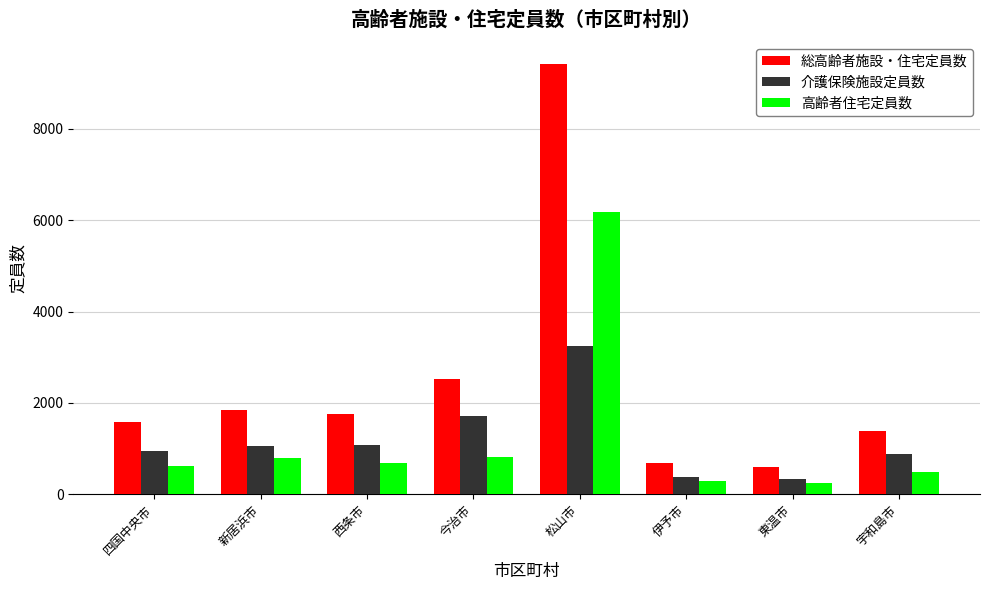

Rank the series by their maximum value, from highest to lowest.

総高齢者施設・住宅定員数, 高齢者住宅定員数, 介護保険施設定員数